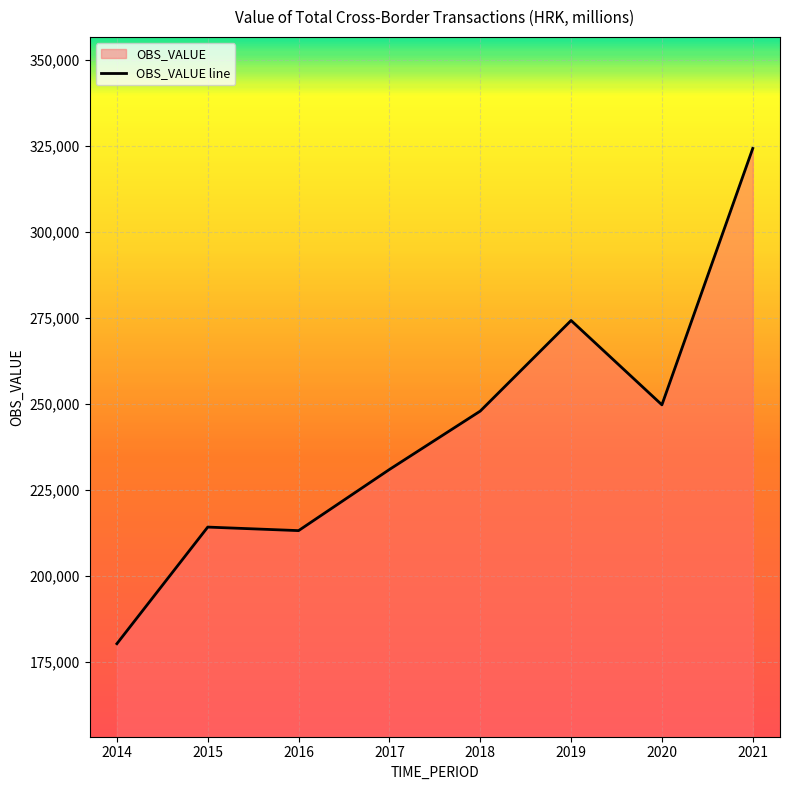

What is the approximate value at 2016?

213224.9